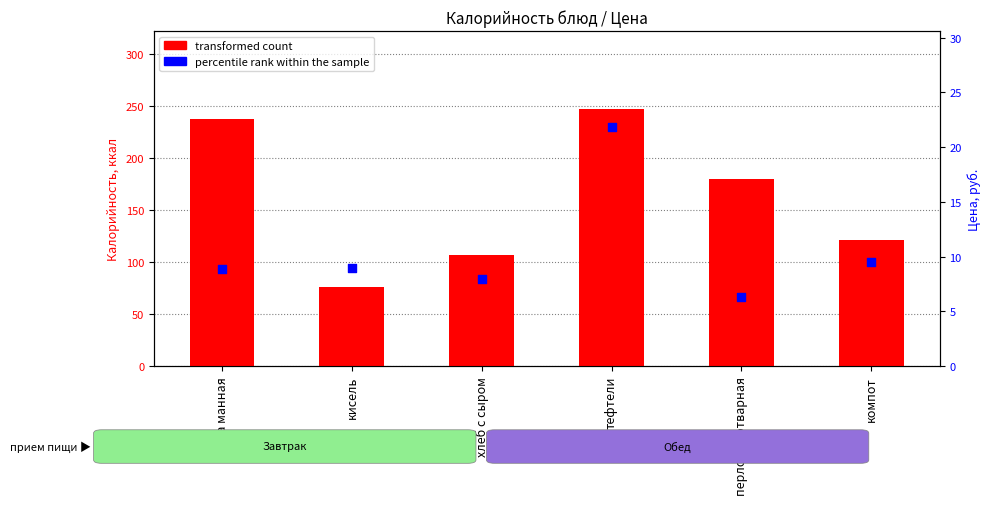

At which category is the sum across all series the highest?

тефтели